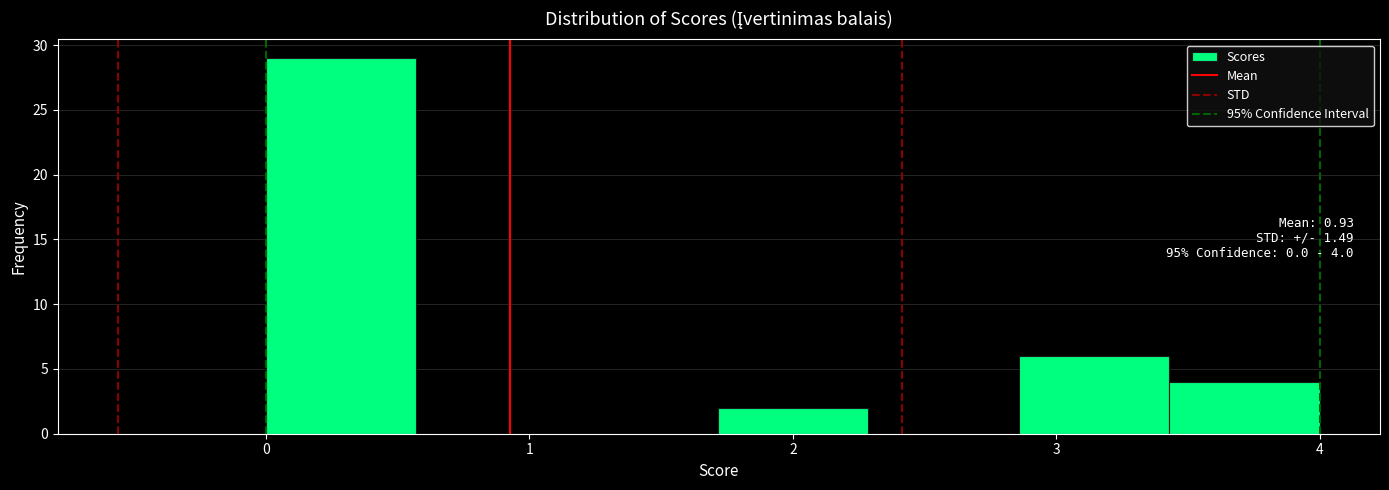

Over which range of the x-axis is the bar tallest?

0.0 to 0.6